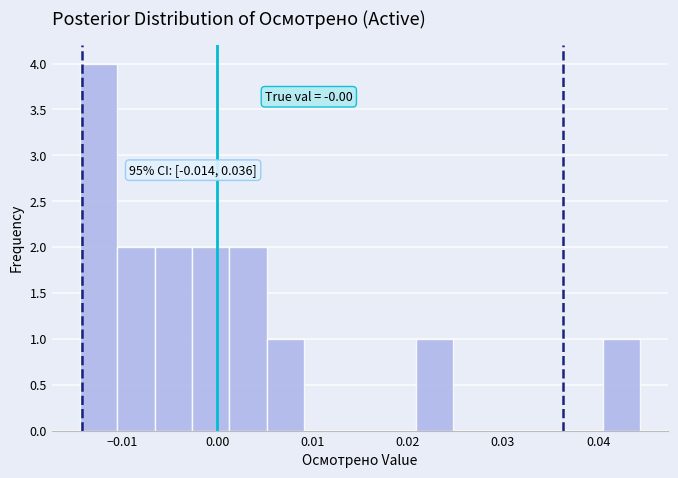

Around what value on the x-axis is the tallest bar? Give the approximate position of its centre, as read against the axis.

-0.012